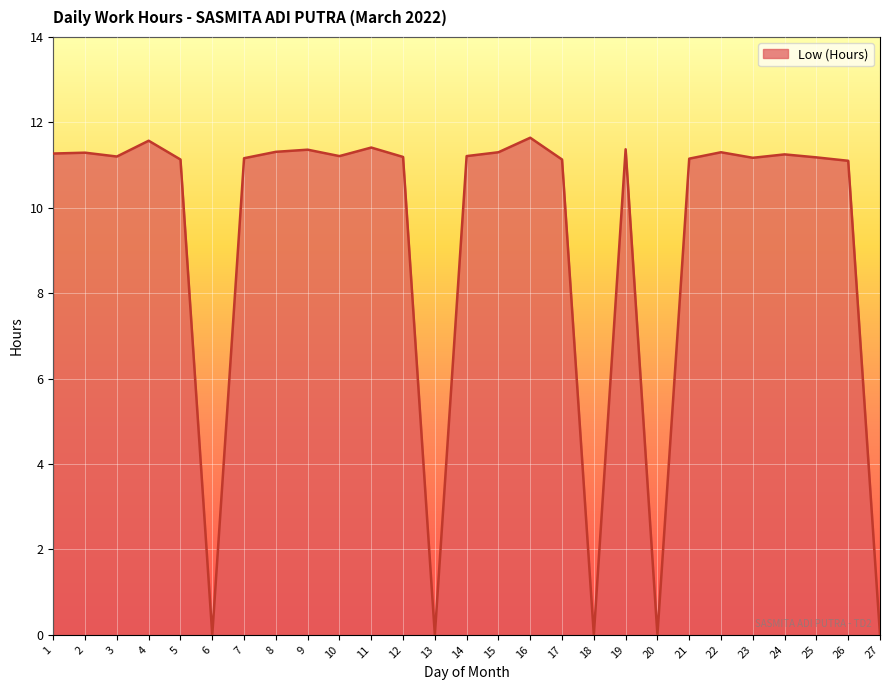

What is the difference between the values at 26 and 19?

0.3